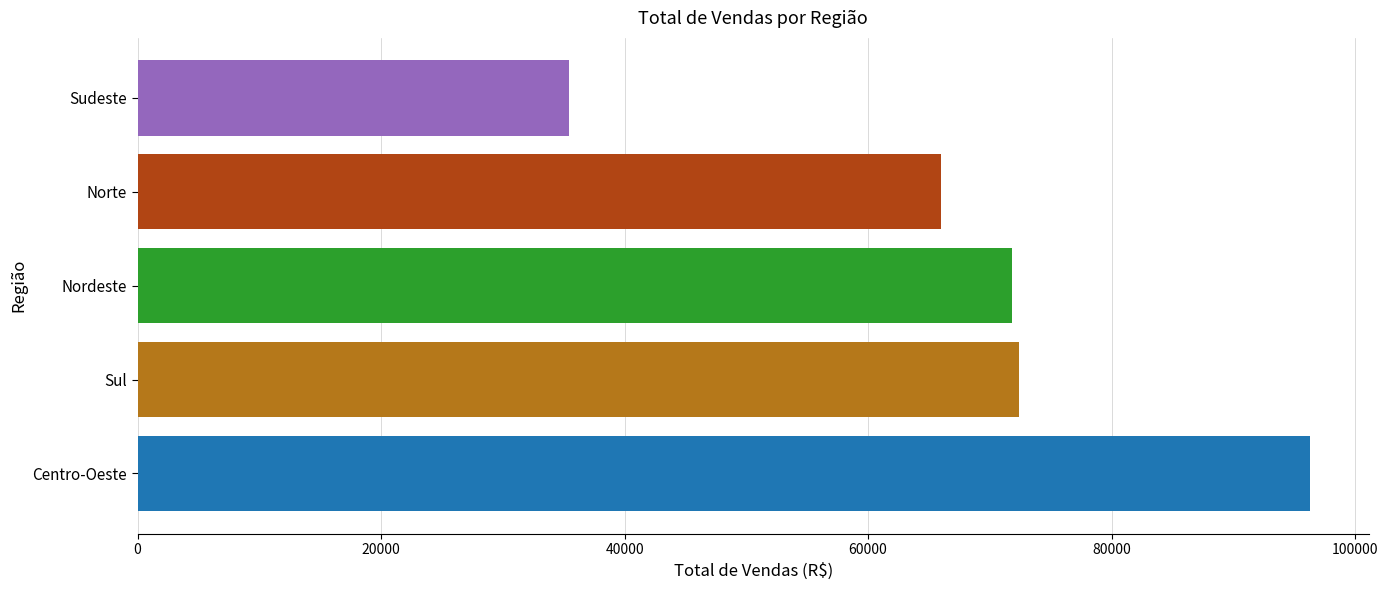

At which label is the value closest to 65870?

Norte